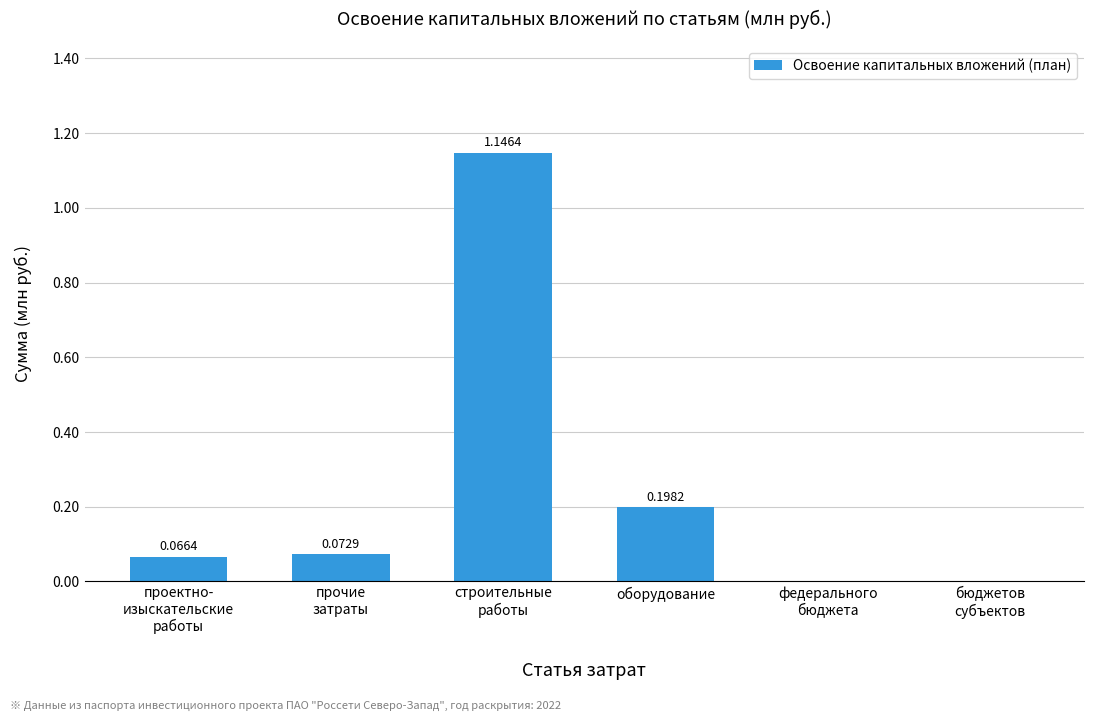

How many categories are shown in the chart?

6